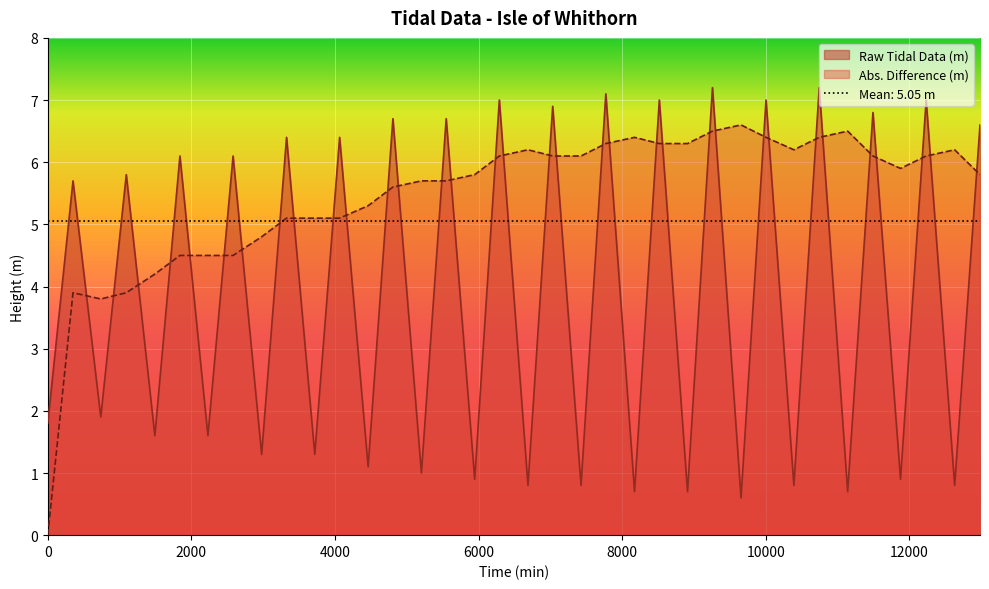

At which label does the data first exceed 5?

351